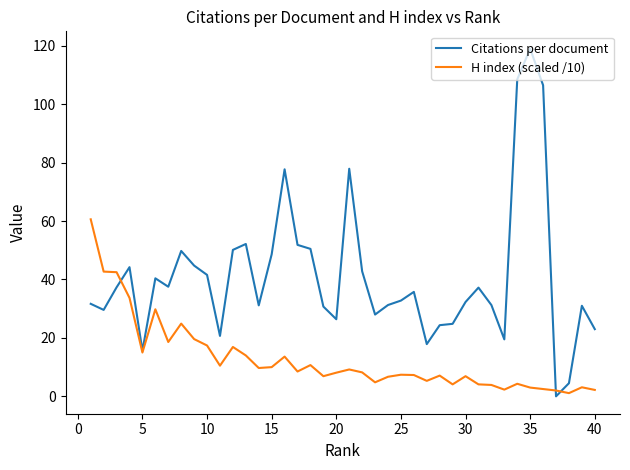

What is the average value of the Citations per document series?

41.0